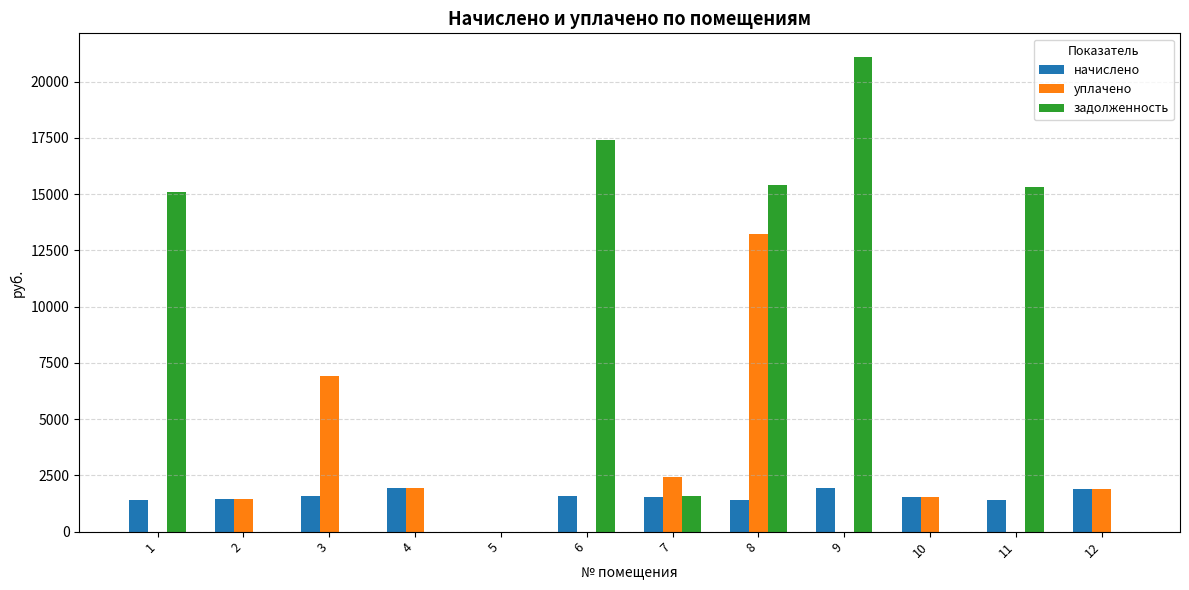

What is the sum of all задолженность values?

85880.7